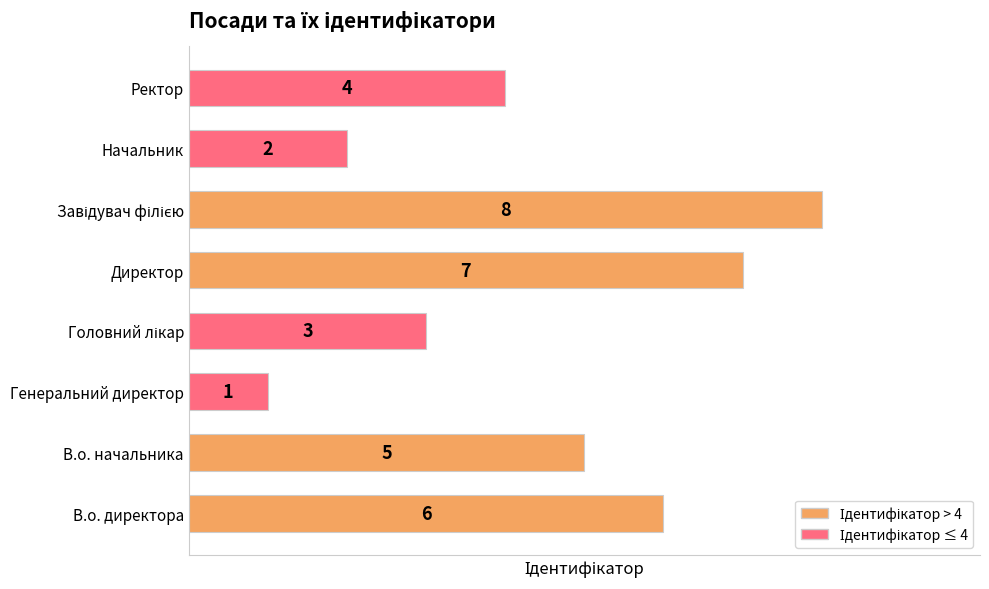

What is the smallest value displayed?

1